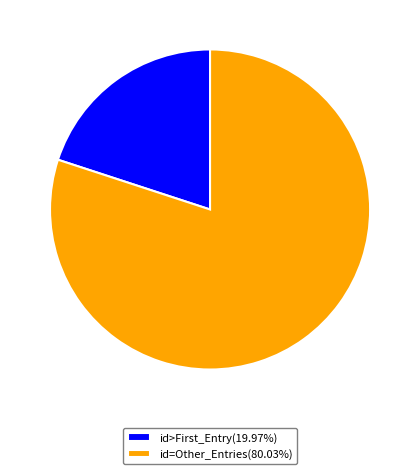

Do id>First_Entry(19.97%) and id=Other_Entries(80.03%) together represent more than half of the pie?

Yes